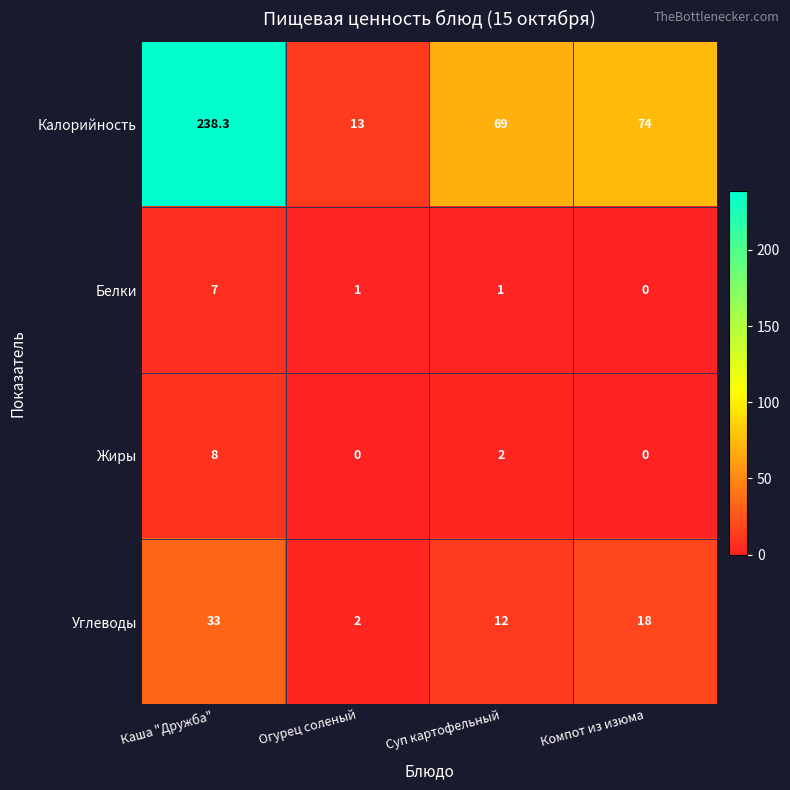

How many values in Белки are above zero?

3